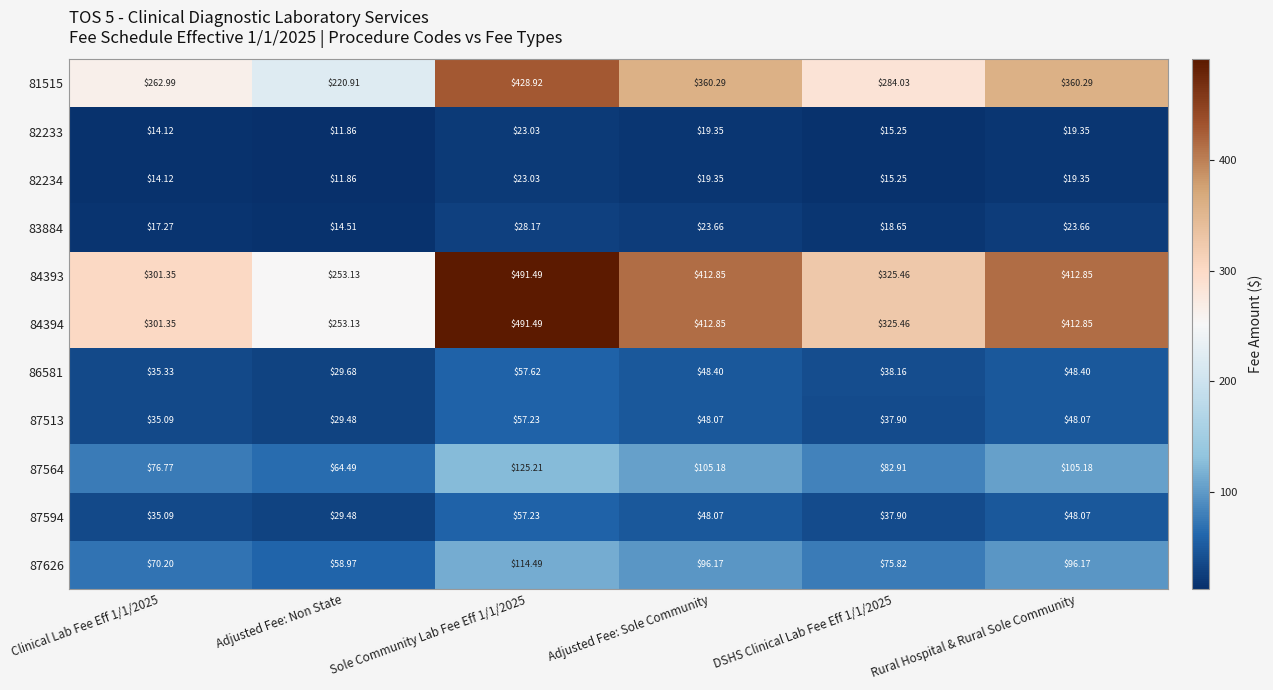

At which label does 84393 reach its minimum?

Adjusted Fee: Non State